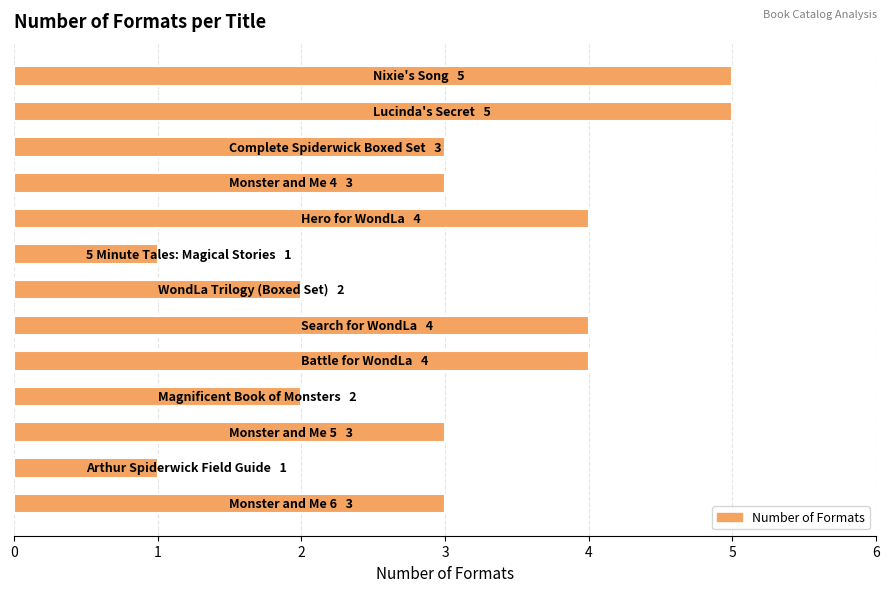

What is the maximum value shown in the chart?

5